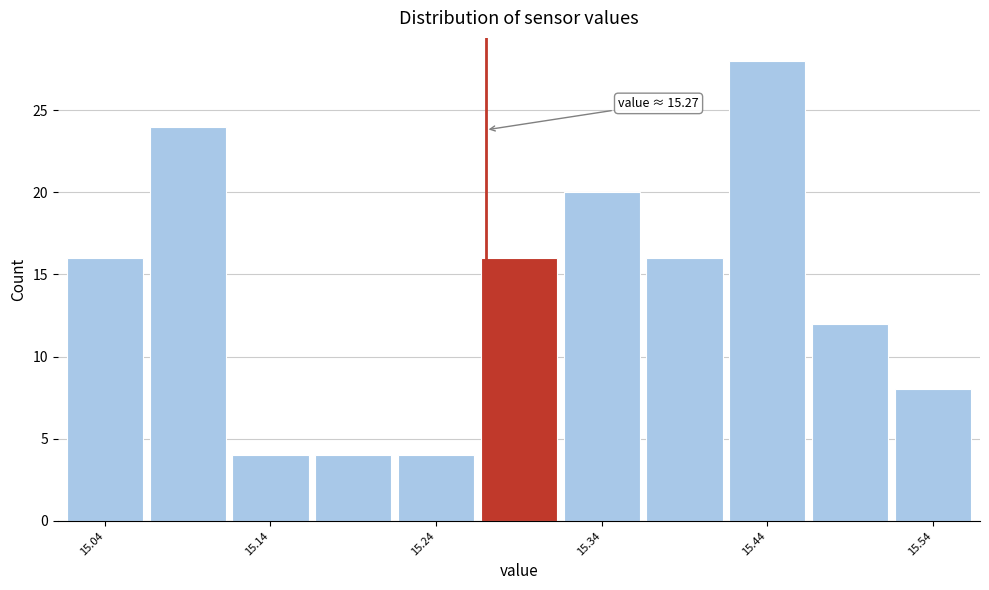

Which range on the x-axis has the tallest bar?

15.415 to 15.465